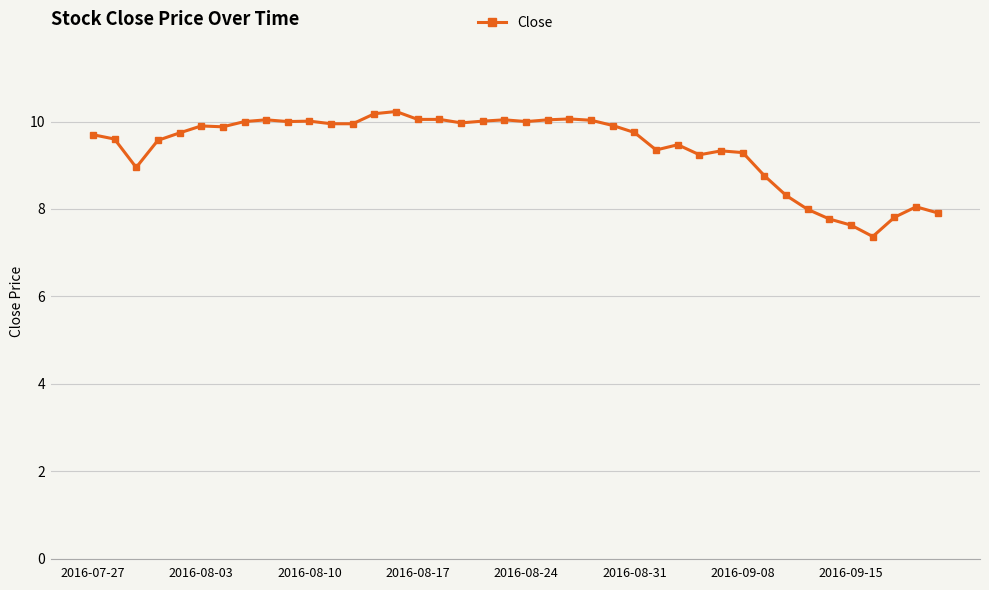

True or false: there are more than 2 points higher than both neighbors.

True